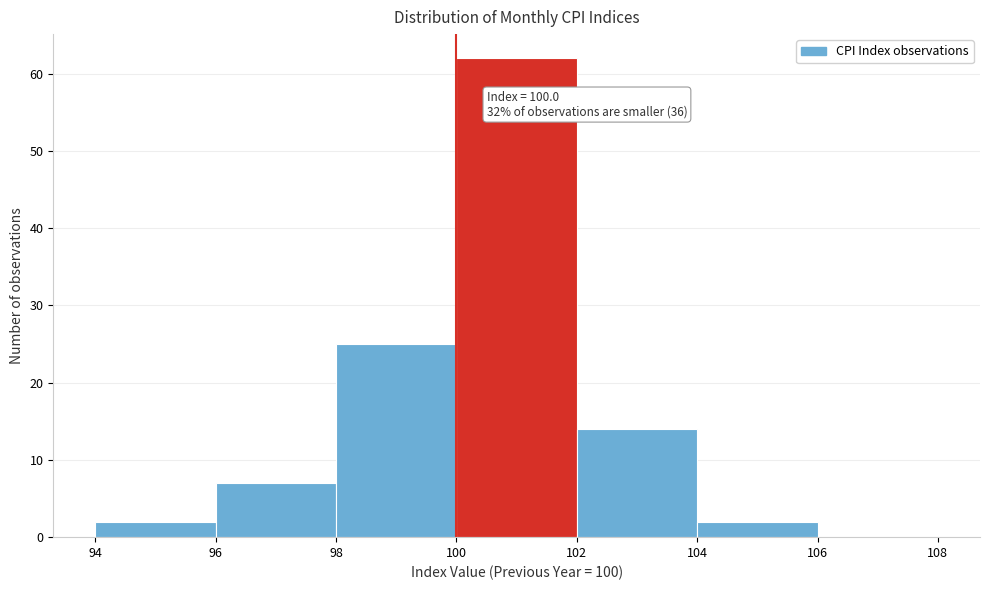

Which range on the x-axis has the tallest bar?

100 to 102